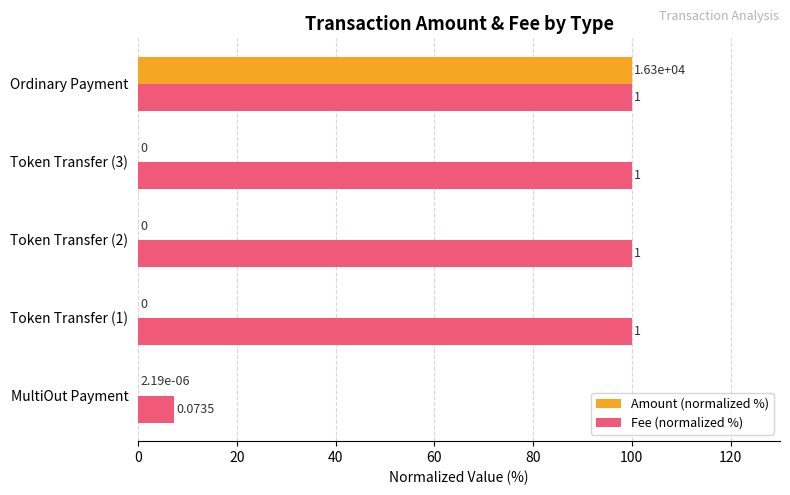

What is the maximum value shown in the chart?

100.0